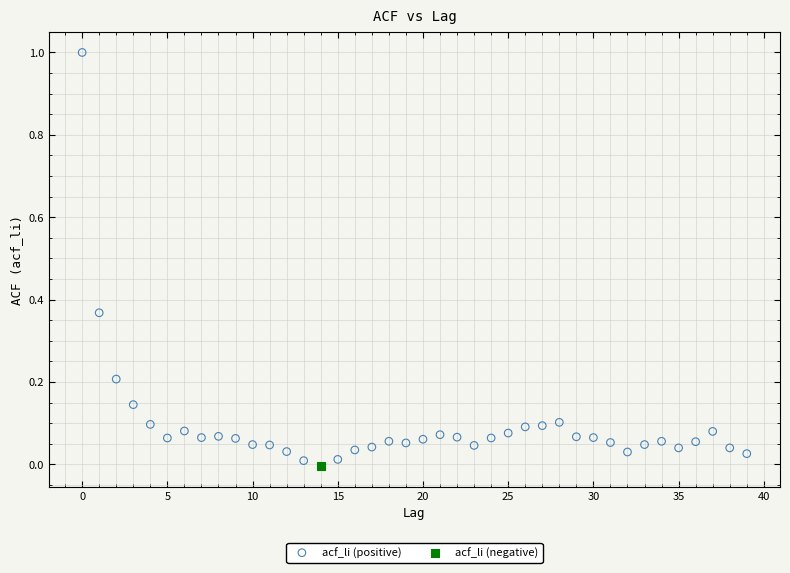

What are all the series names shown in the legend?

acf_li (positive), acf_li (negative)